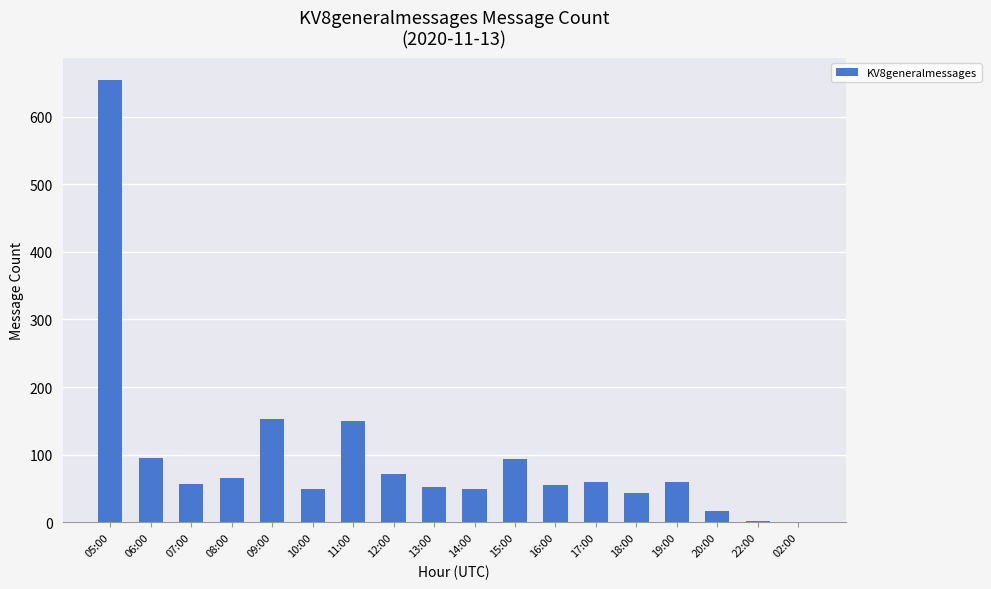

The chart shows a value of 13 at 14:00. True or false?

False